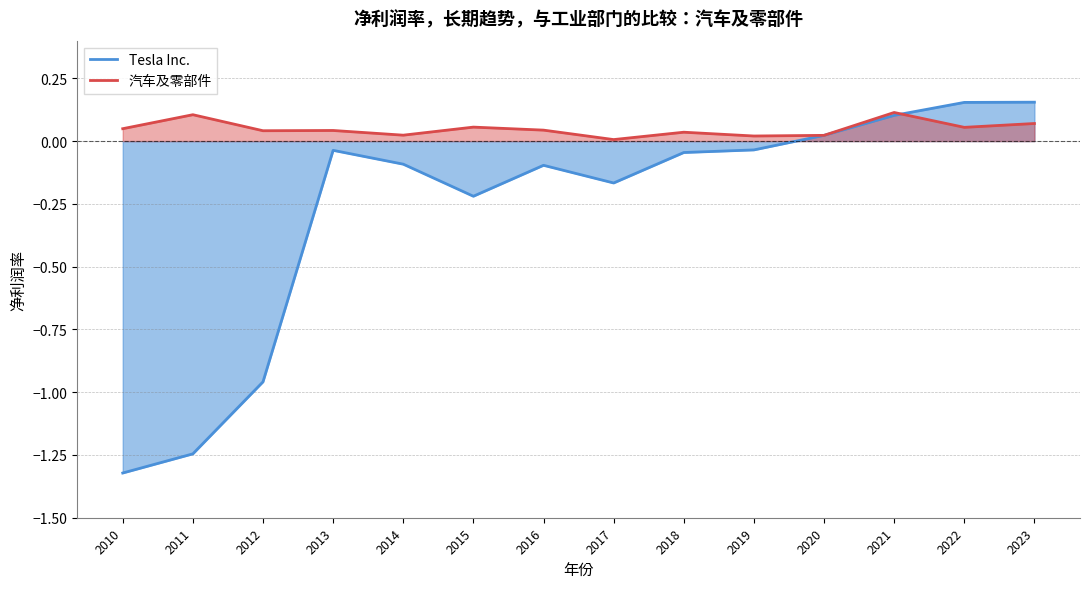

The Tesla Inc. series shows 0.1 at 2021. True or false?

True